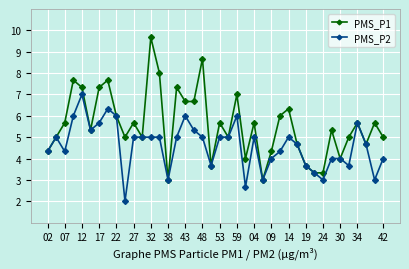

Which series has the widest spread of values?

PMS_P1